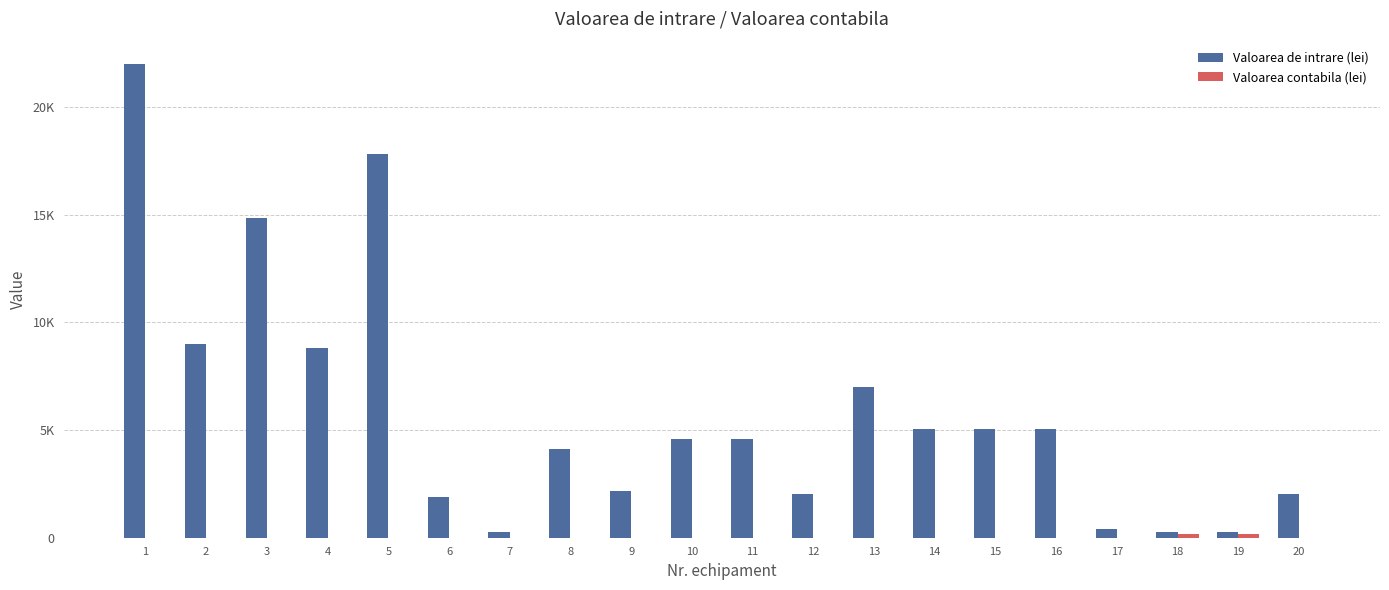

Are the bars horizontal?

No